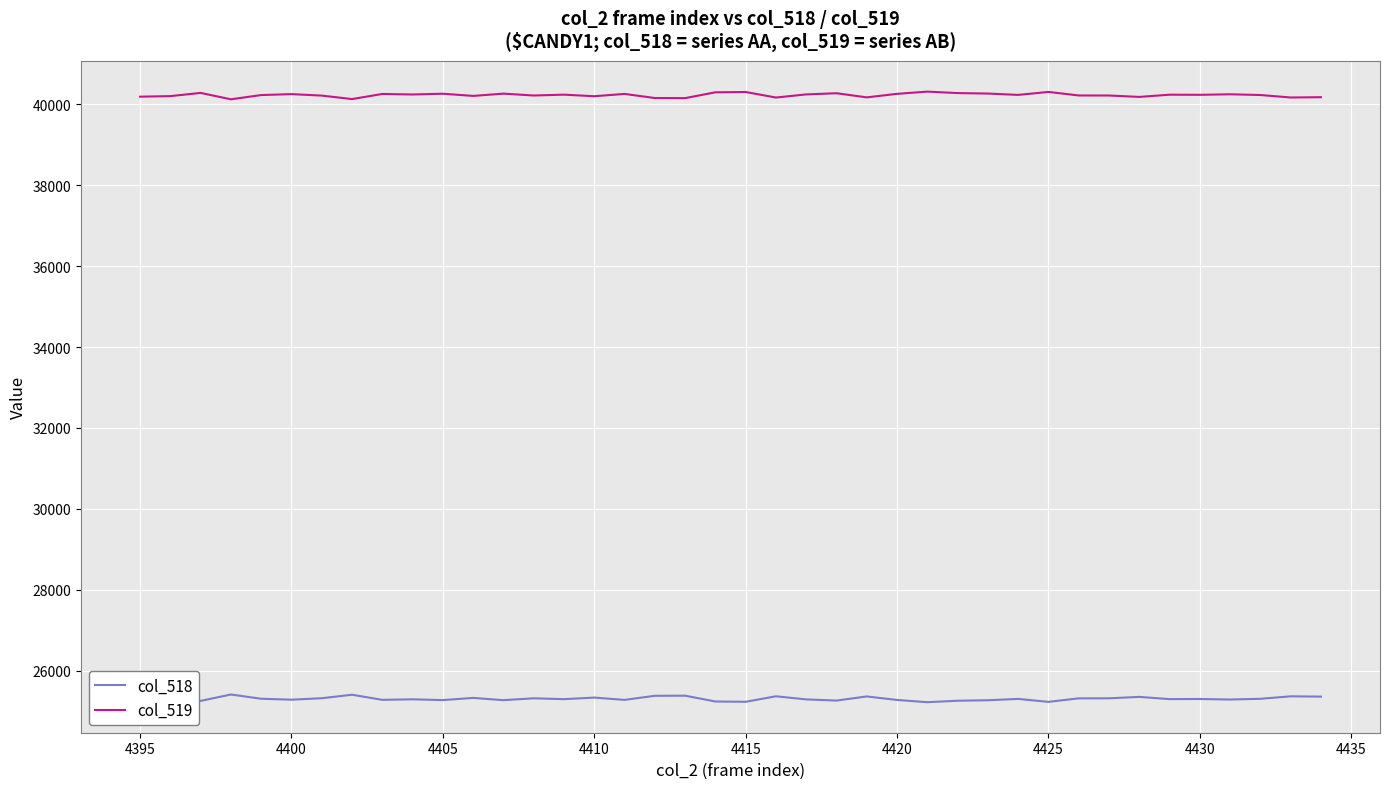

What is the greatest value displayed?

40308